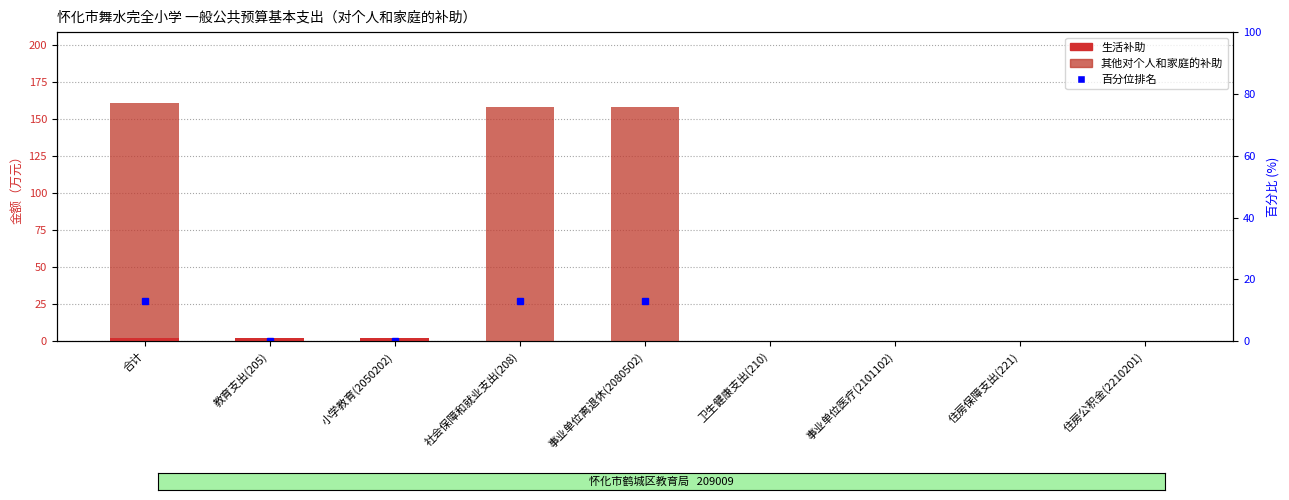

What is the average value of the 其他对个人和家庭的补助 series?

52.6